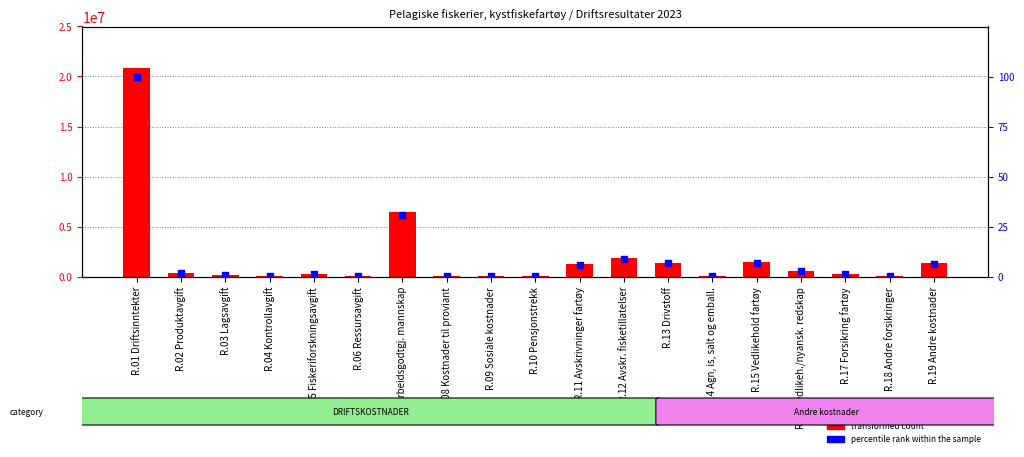

At which category is the sum across all series the highest?

R.01 Driftsinntekter